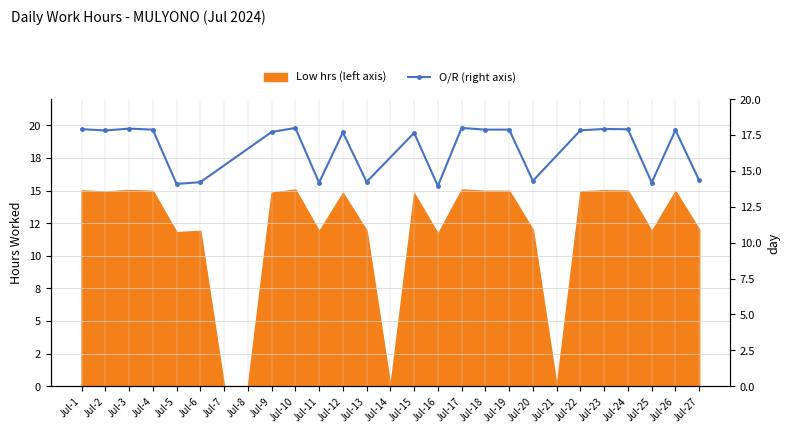

What is the greatest value displayed?

18.0